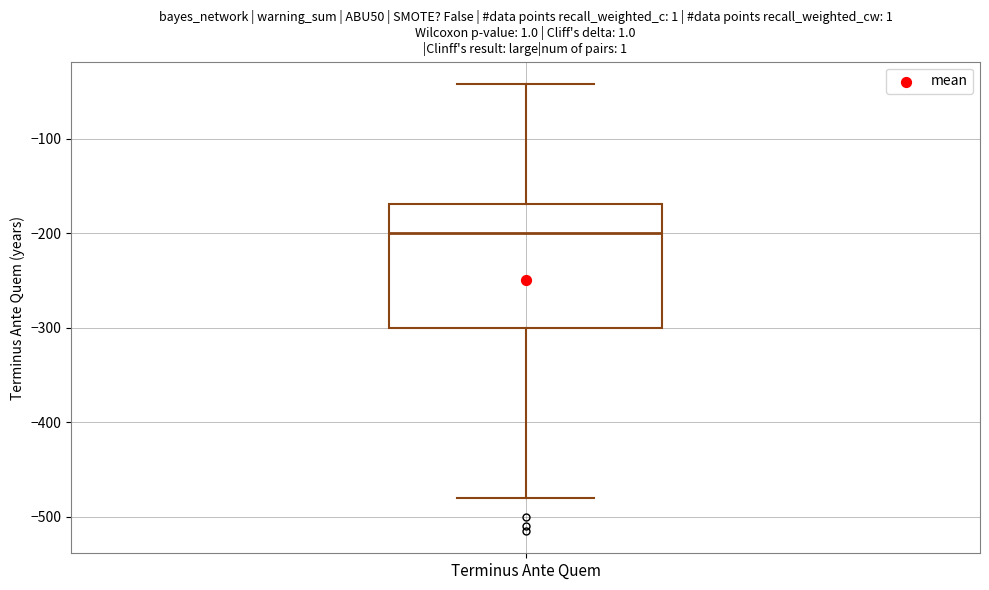

Transcribe this box plot: give where the median line is, the range the box spans, and where the two whiskers end, as read against the y-axis. The values are not printed on the chart, so give them approximately, as read against the axis.

median -200, box -300 to -170, whiskers -480 to -40